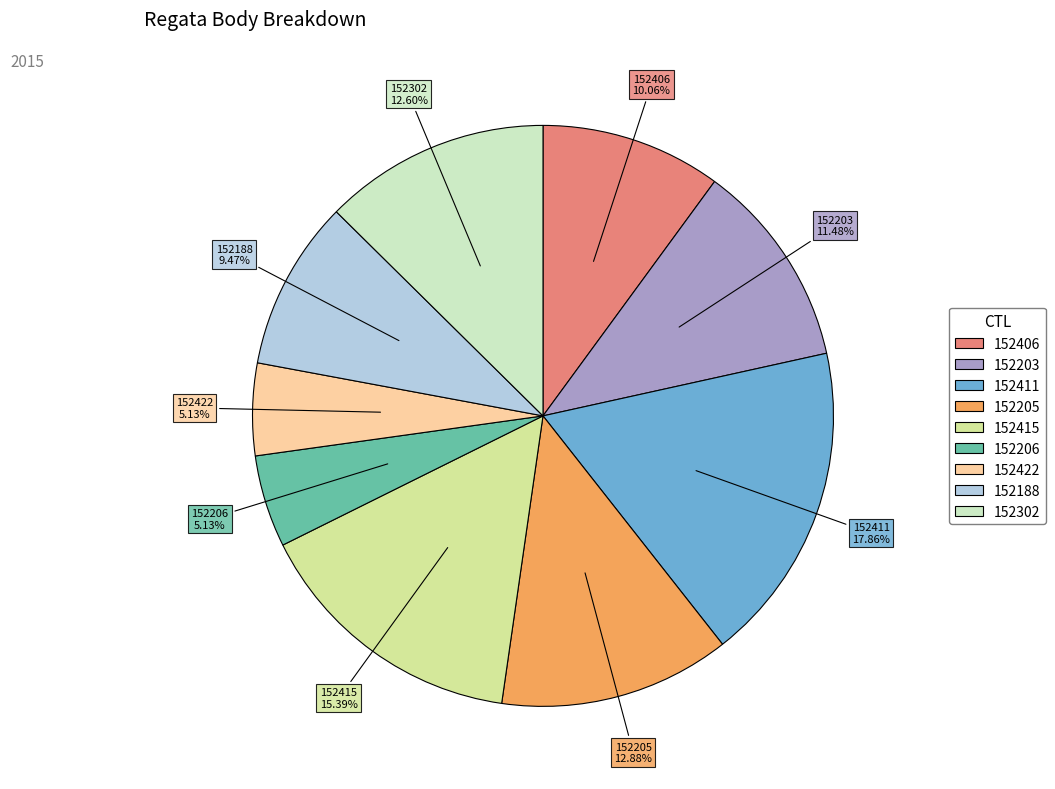

To the nearest percent, what is the average slice percentage?

11%